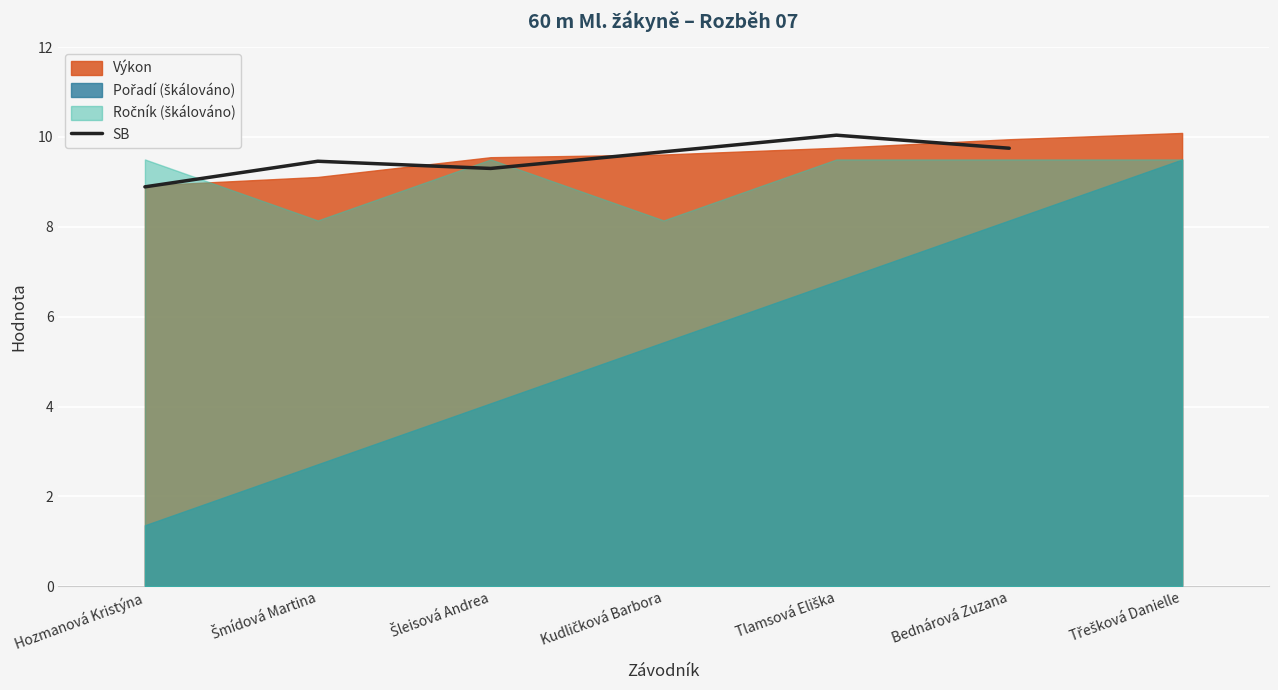

The SB series shows 8.9 at Hozmanová Kristýna. True or false?

True